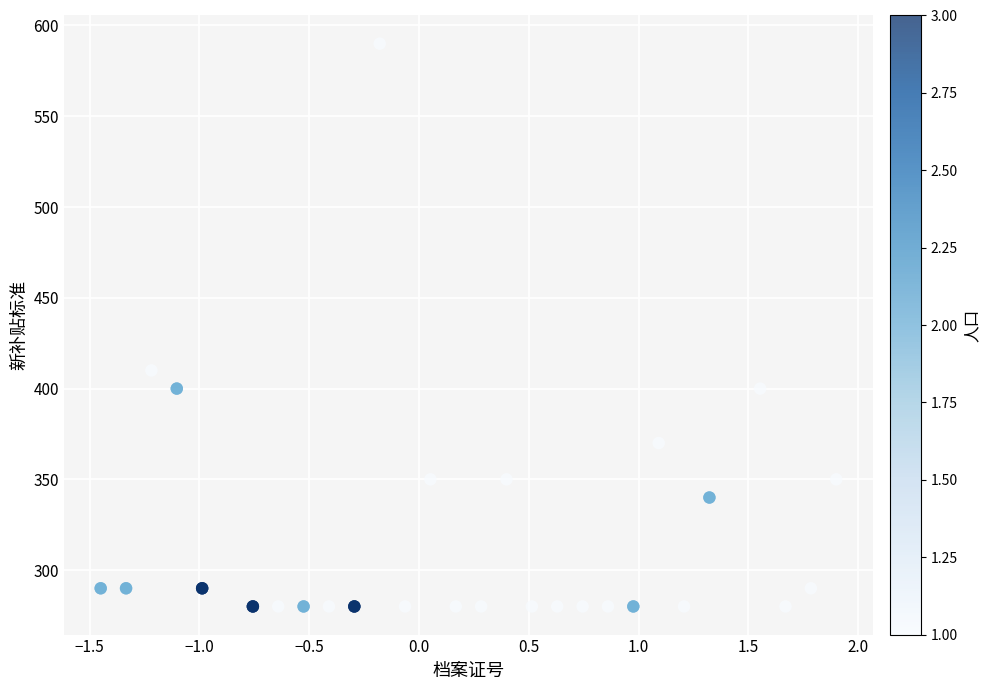

What Y value in the scatter plot is closest to 435?

410